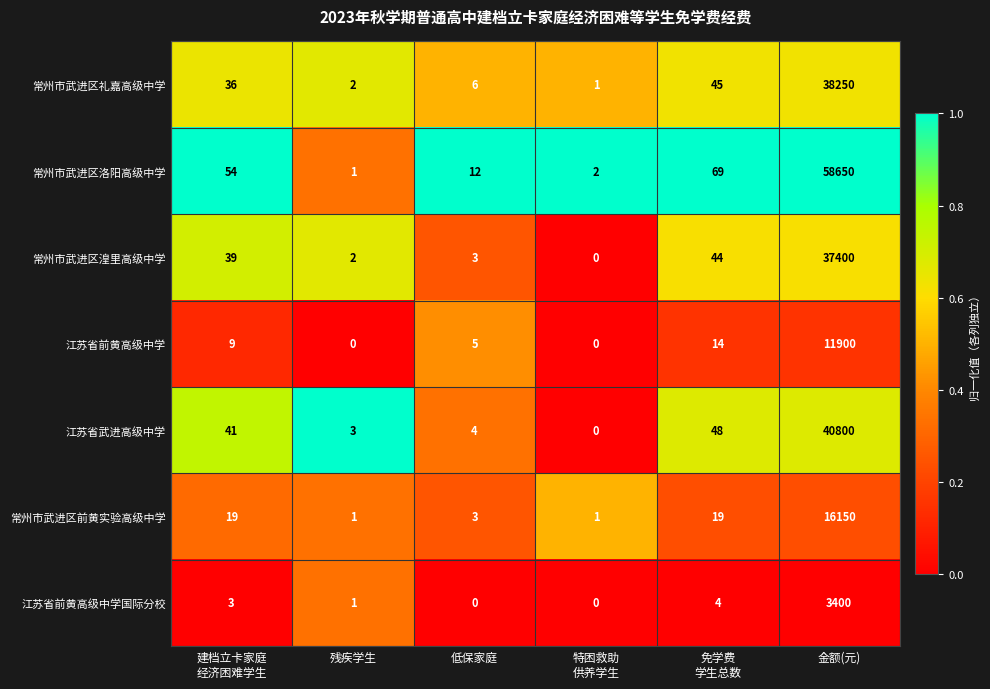

The value of 江苏省前黄高级中学国际分校 at 金额(元) is 5330. True or false?

False